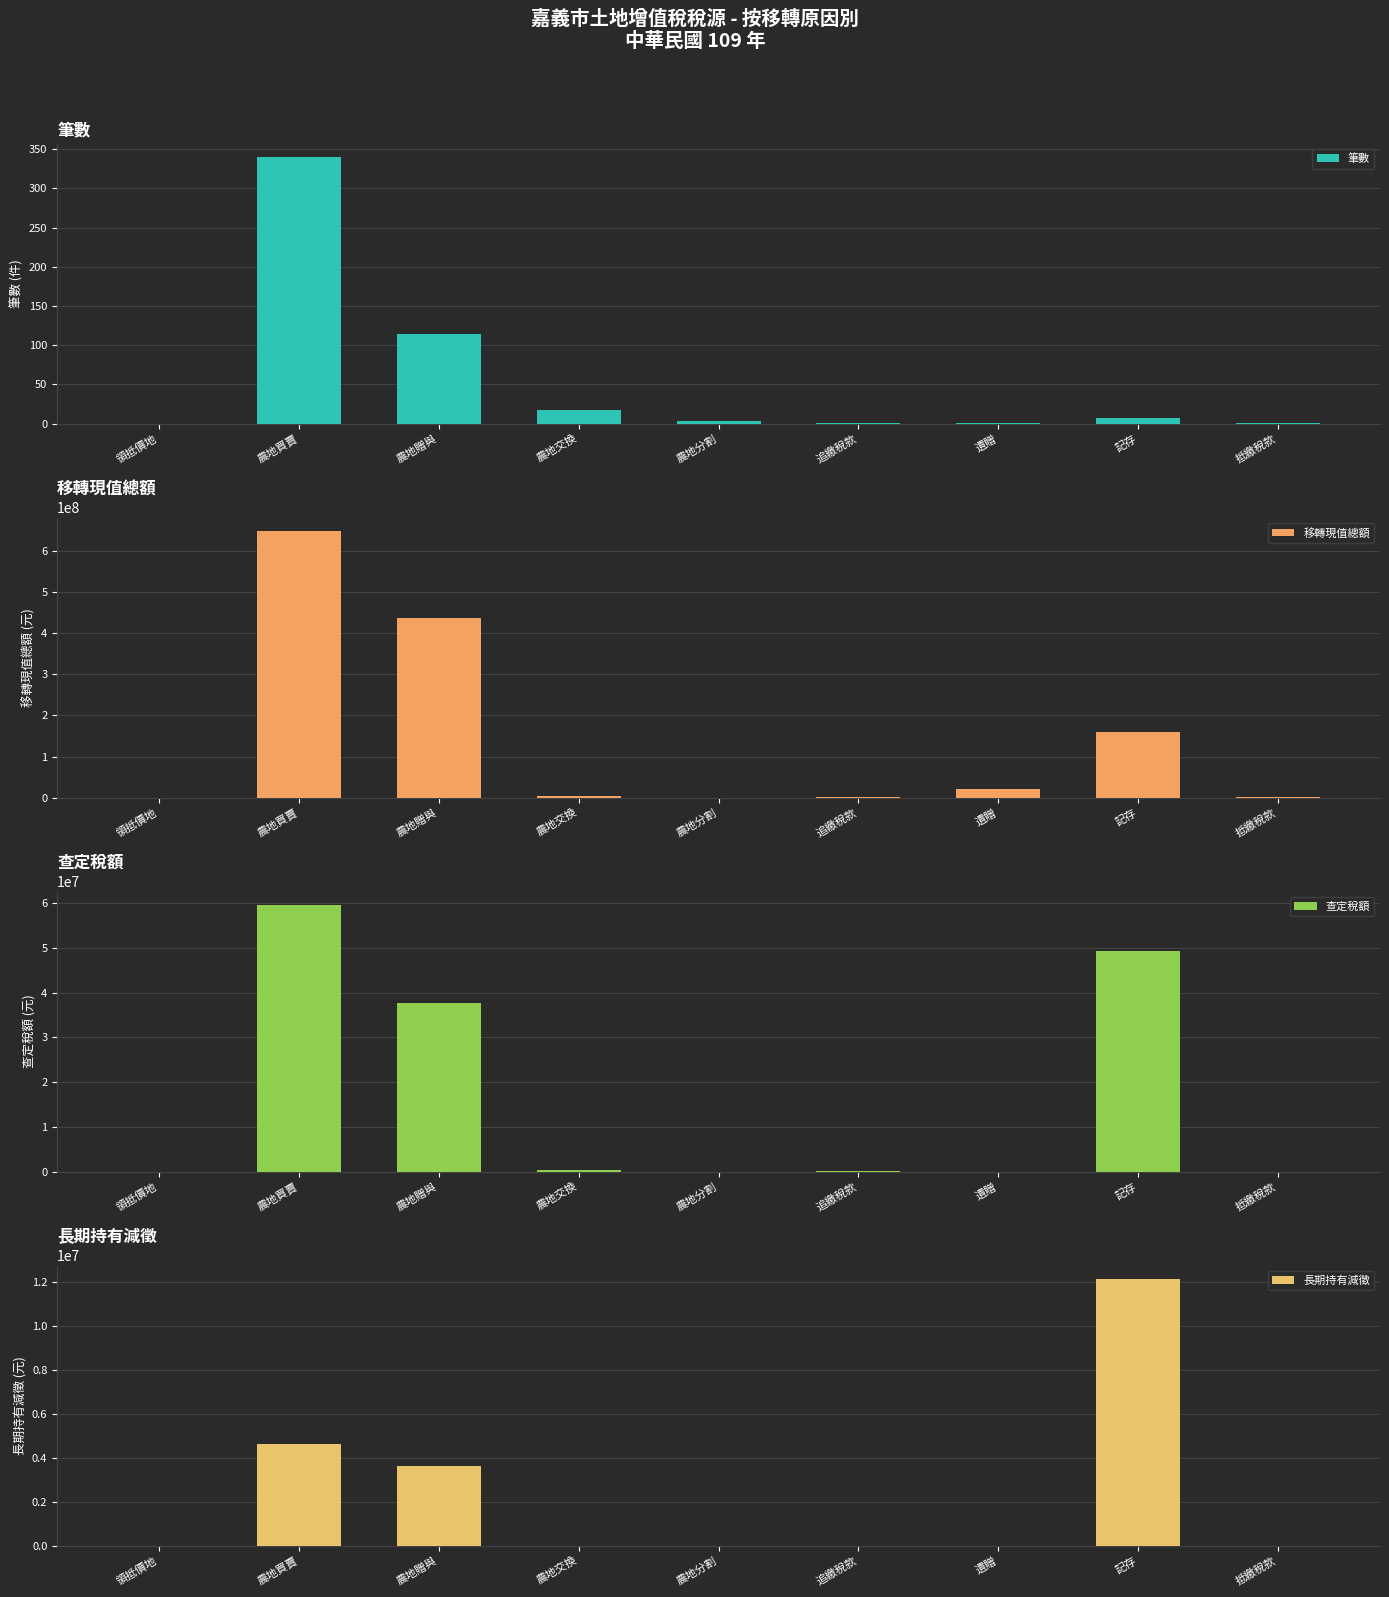

How many data points does each series have?

9